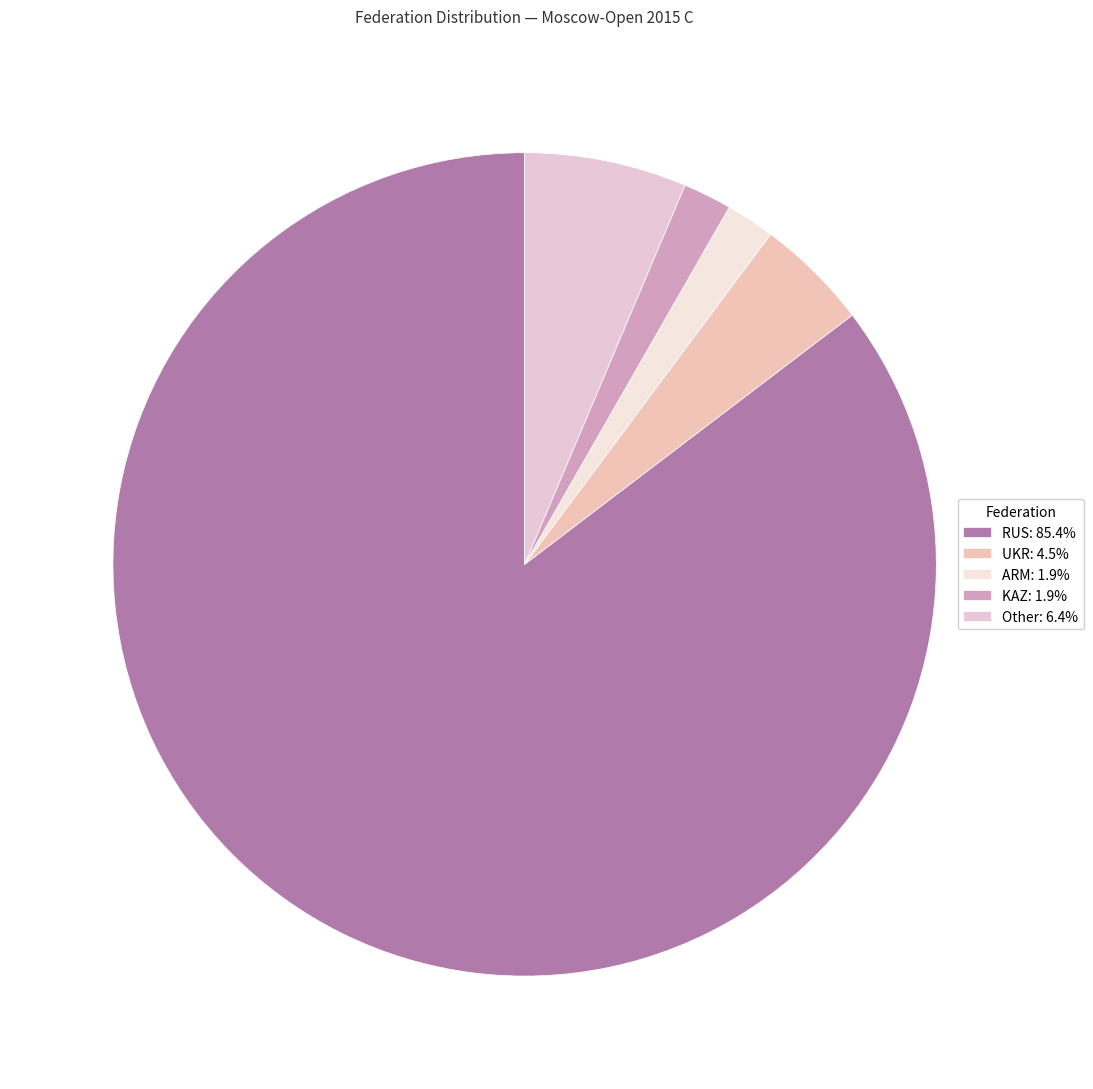

How many slices are in this pie chart?

5